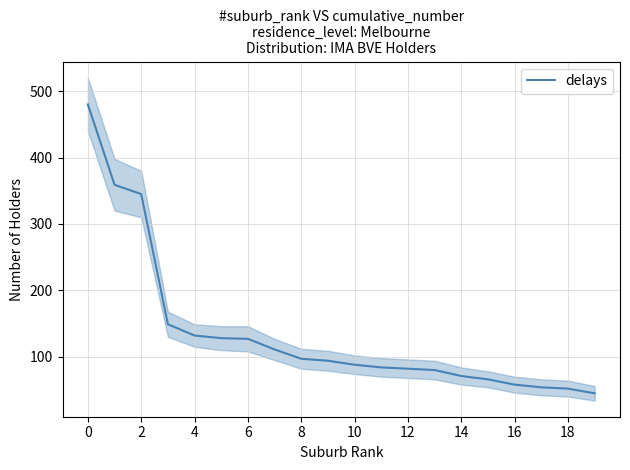

What is the maximum value for delays?

480